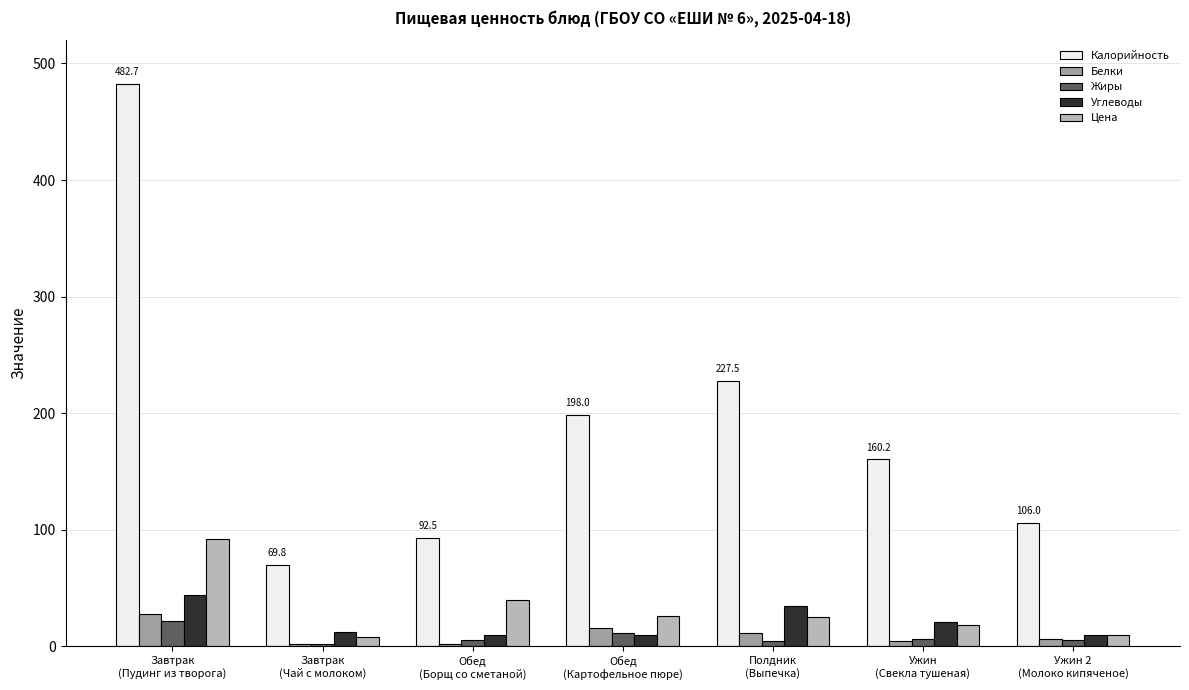

What is the maximum value shown in the chart?

482.7